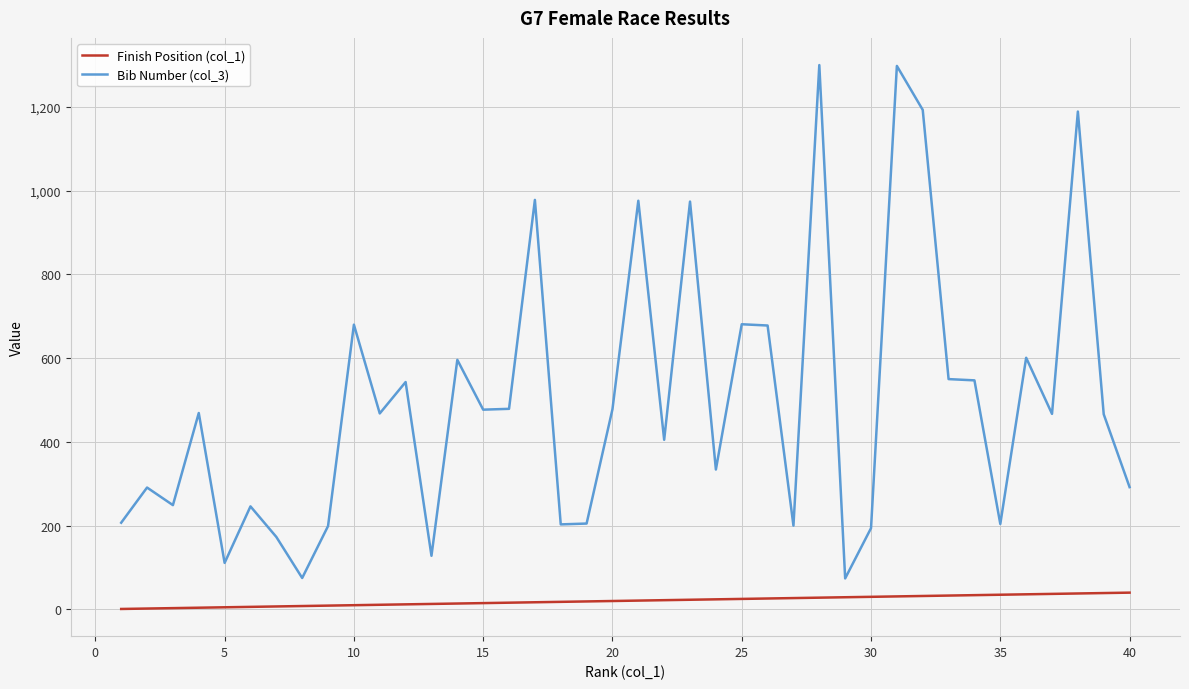

What is the maximum value shown in the chart?

1300